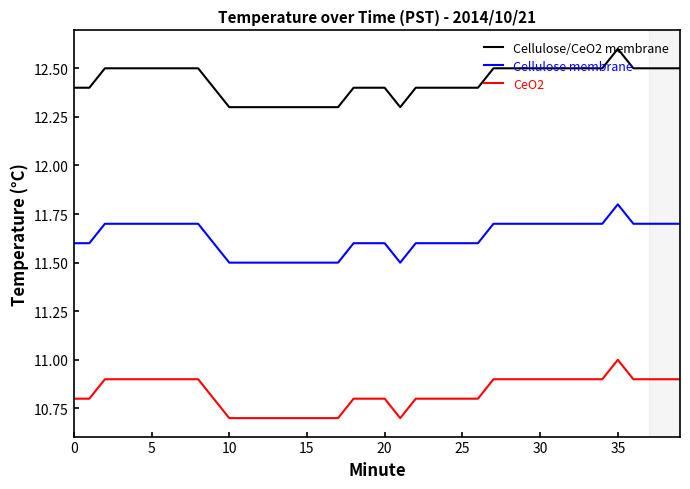

Reading left to right, list all the values displayed in this chart.

Cellulose/CeO2 membrane: 12.4	12.4	12.5	12.5	12.5	12.5	12.5	12.5	12.5	12.4	12.3	12.3	12.3	12.3	12.3	12.3	12.3	12.3	12.4	12.4	12.4	12.3	12.4	12.4	12.4	12.4	12.4	12.5	12.5	12.5	12.5	12.5	12.5	12.5	12.5	12.6	12.5	12.5	12.5	12.5
Cellulose membrane: 11.6	11.6	11.7	11.7	11.7	11.7	11.7	11.7	11.7	11.6	11.5	11.5	11.5	11.5	11.5	11.5	11.5	11.5	11.6	11.6	11.6	11.5	11.6	11.6	11.6	11.6	11.6	11.7	11.7	11.7	11.7	11.7	11.7	11.7	11.7	11.8	11.7	11.7	11.7	11.7
CeO2: 10.8	10.8	10.9	10.9	10.9	10.9	10.9	10.9	10.9	10.8	10.7	10.7	10.7	10.7	10.7	10.7	10.7	10.7	10.8	10.8	10.8	10.7	10.8	10.8	10.8	10.8	10.8	10.9	10.9	10.9	10.9	10.9	10.9	10.9	10.9	11.0	10.9	10.9	10.9	10.9